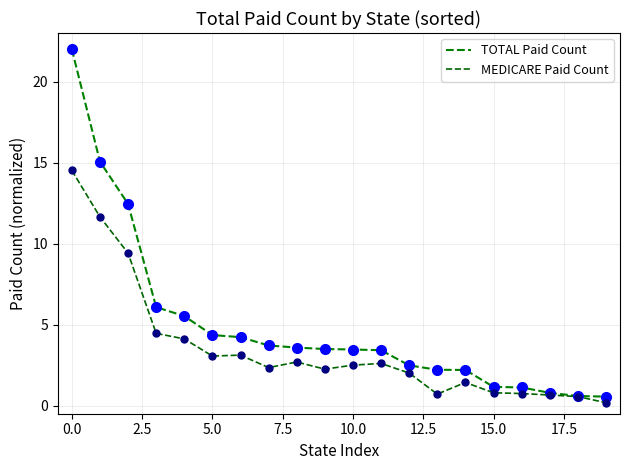

What is the difference between the maximum and minimum values in the MEDICARE Paid Count series?

14.3